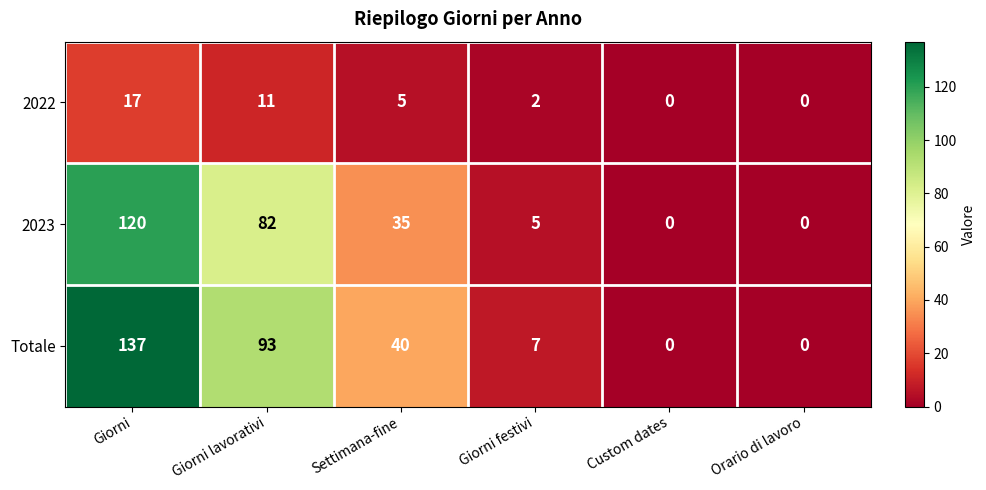

Rank the series at Giorni festivi from lowest to highest value.

2022, 2023, Totale